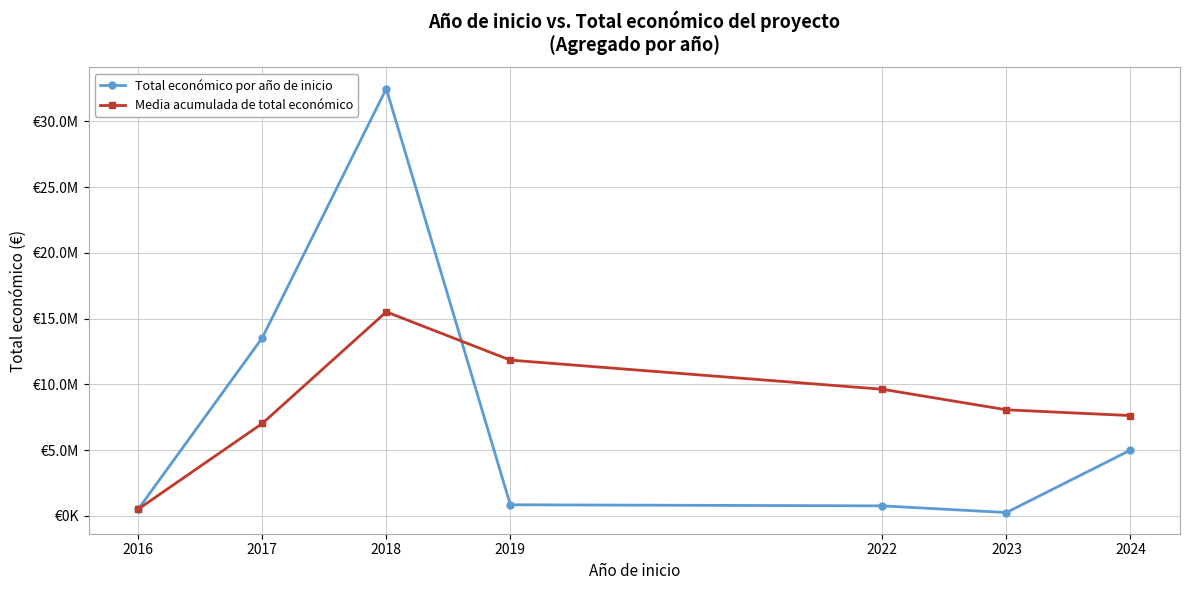

What are all the series names shown in the legend?

Total económico por año de inicio, Media acumulada de total económico